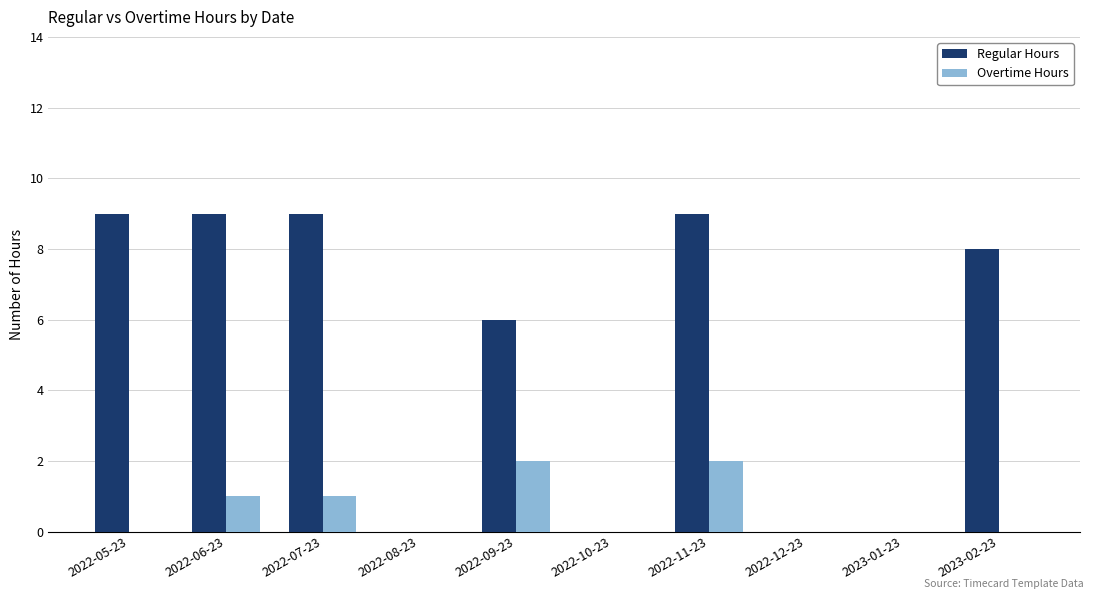

What is the highest value of the Regular Hours series?

9